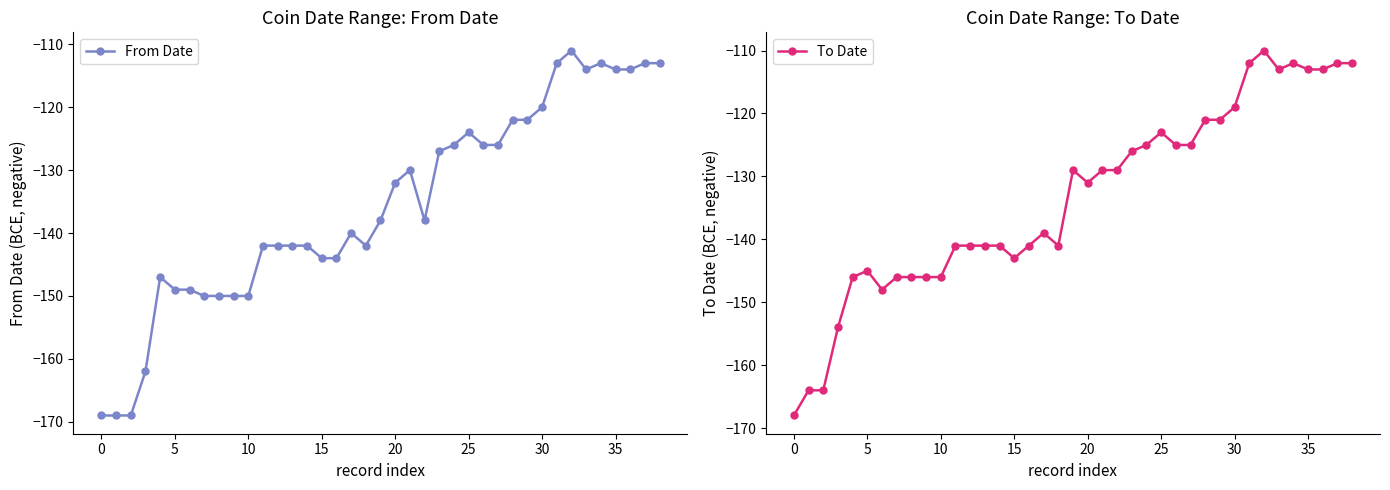

Does the chart have visible grid lines?

No